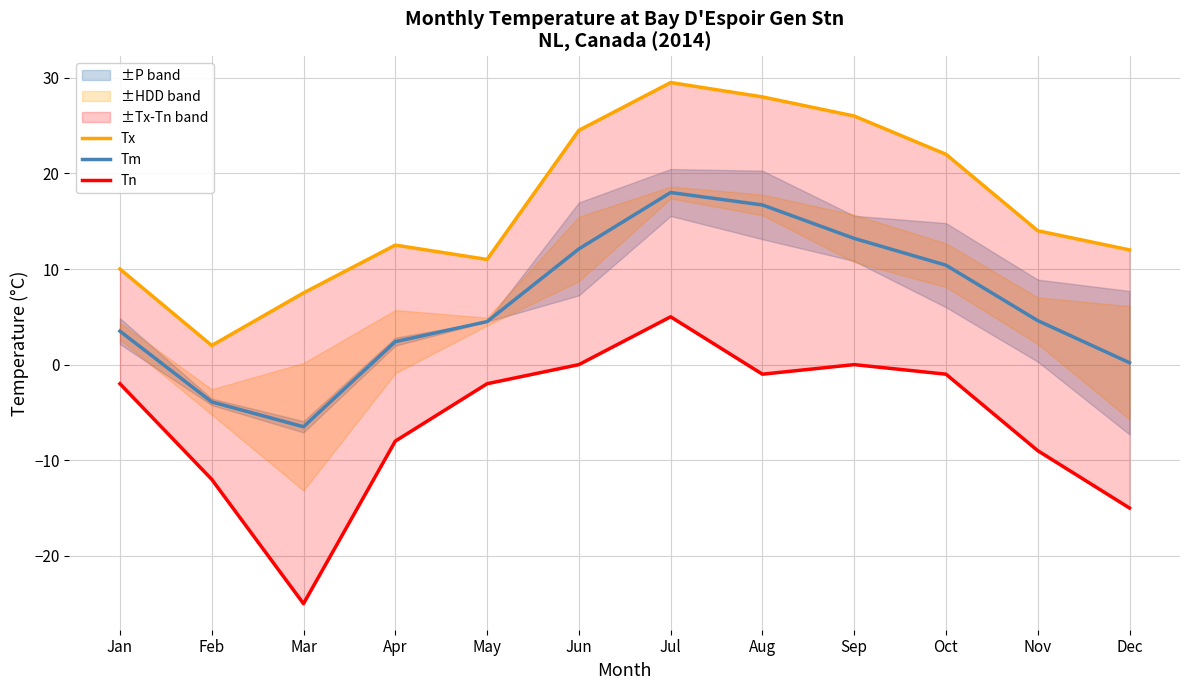

True or false: Tm and Tn intersect in this chart.

False